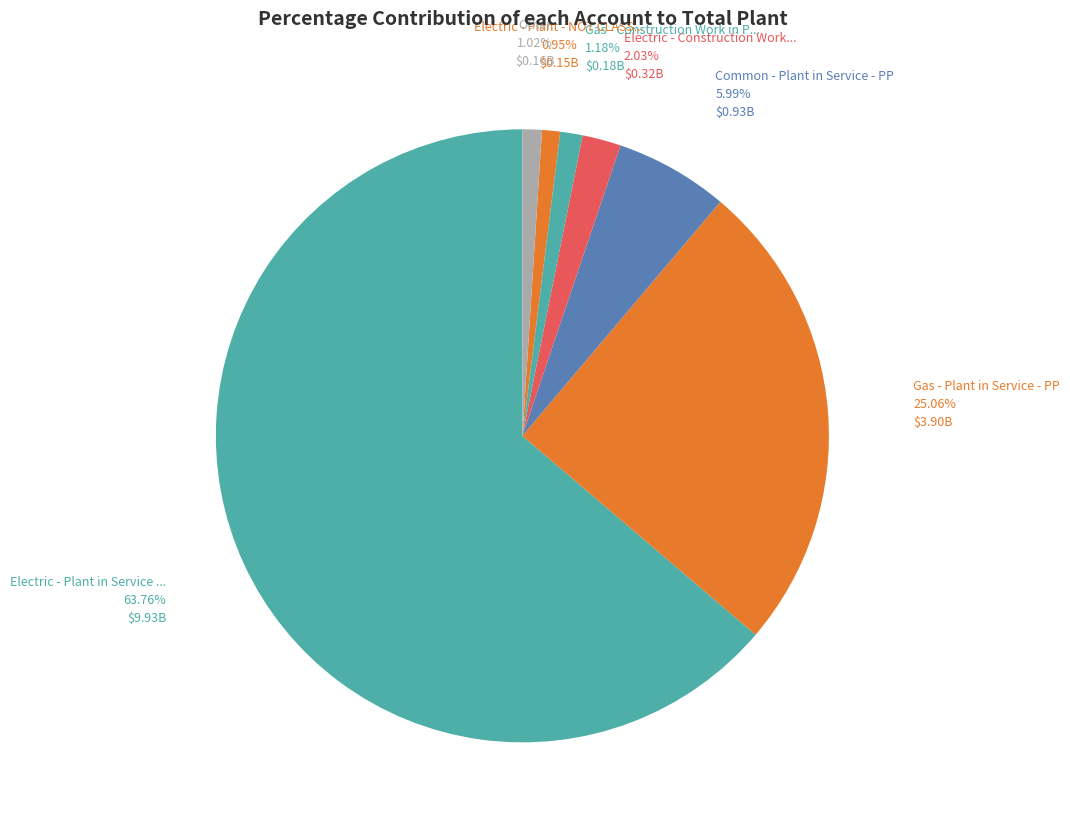

Which slice is the smallest?

Common - Plant Held for Future Use